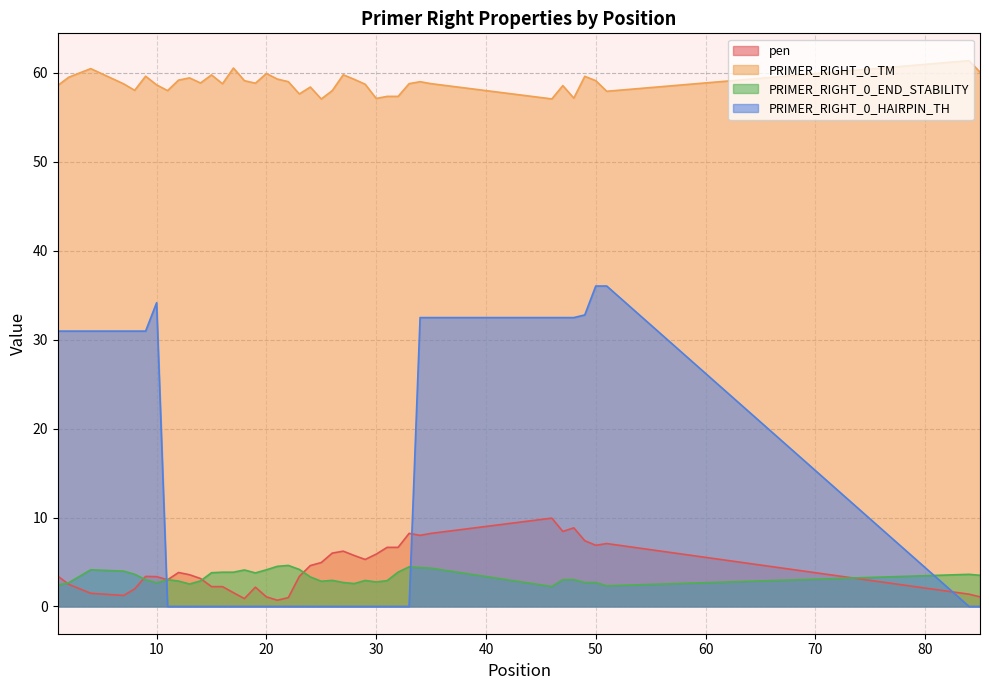

Reading right to left, transcribe all the data shown in this chart.

pen: 1.1	1.4	7.1	6.9	7.4	8.8	8.4	9.9	8.2	8.0	8.2	6.6	6.6	5.9	5.3	5.7	6.2	6.0	4.9	4.6	3.4	1.0	0.7	1.1	2.2	0.9	1.5	2.2	2.2	3.1	3.6	3.8	3.0	3.3	3.4	2.0	1.2	1.5	2.5	3.4
PRIMER_RIGHT_0_TM: 60.1	61.4	57.9	59.1	59.6	57.2	58.6	57.1	58.8	59.0	58.8	57.4	57.4	57.1	58.7	59.3	59.8	58.0	57.1	58.4	57.6	59.0	59.3	59.9	58.8	59.1	60.5	58.8	59.8	58.9	59.4	59.2	58.0	58.7	59.6	58.0	58.8	60.5	59.5	58.6
PRIMER_RIGHT_0_END_STABILITY: 3.5	3.6	2.3	2.7	2.7	3.0	3.0	2.2	4.3	4.4	4.5	3.9	2.9	2.8	2.9	2.6	2.7	2.9	2.8	3.3	4.2	4.6	4.5	4.1	3.8	4.1	3.9	3.9	3.8	2.9	2.5	2.9	3.0	2.7	3.0	3.6	4.0	4.1	2.7	2.4
PRIMER_RIGHT_0_HAIRPIN_TH: 0.0	0.0	36.0	36.0	32.8	32.5	32.5	32.5	32.5	32.5	0.0	0.0	0.0	0.0	0.0	0.0	0.0	0.0	0.0	0.0	0.0	0.0	0.0	0.0	0.0	0.0	0.0	0.0	0.0	0.0	0.0	0.0	0.0	34.1	31.0	31.0	31.0	31.0	31.0	31.0